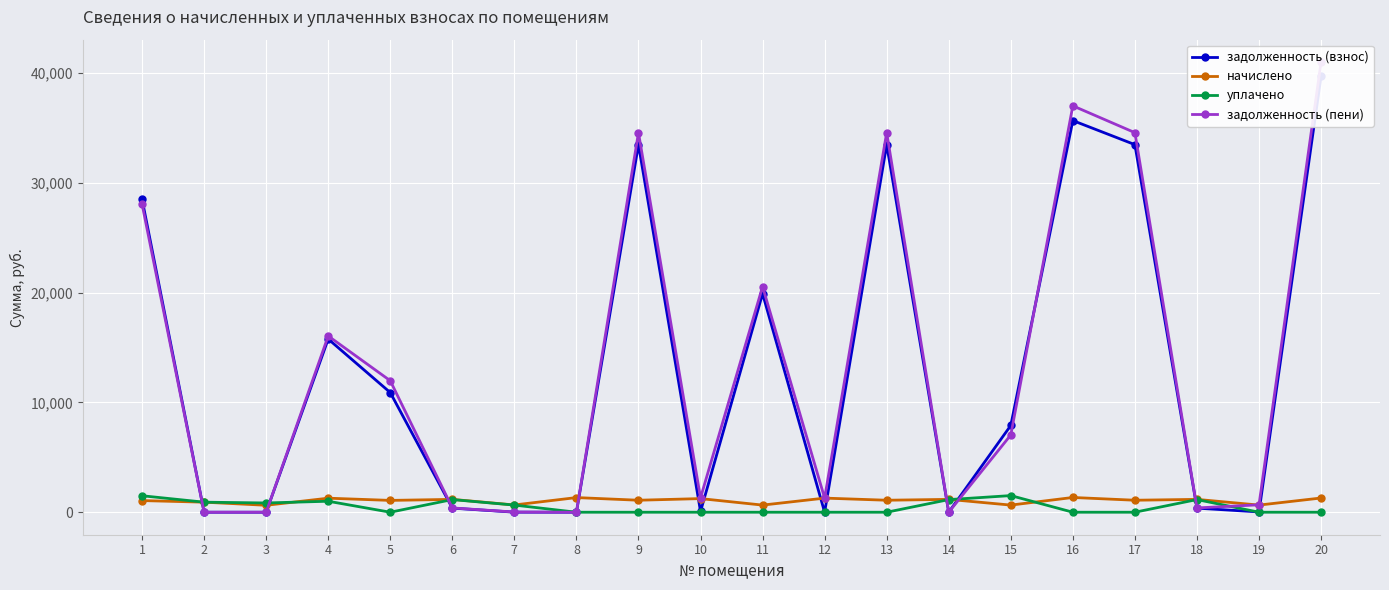

At which label does начислено reach its minimum?

3